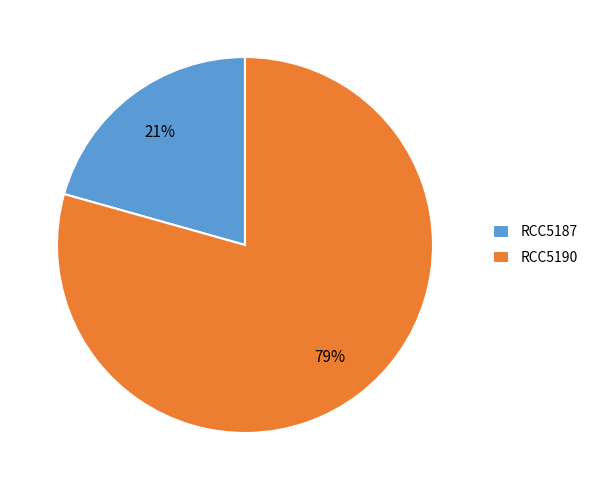

Approximately how many times larger is the value at RCC5190 compared to RCC5187?

3.8